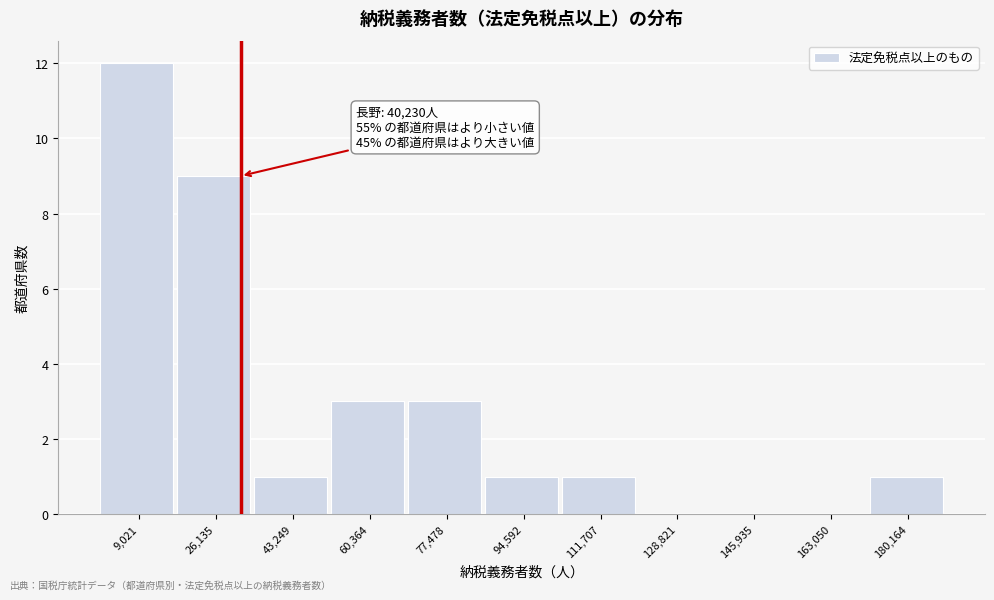

Reading right to left, list all the values displayed in this chart.

180,164=1	163,050=0	145,935=0	128,821=0	111,707=1	94,592=1	77,478=3	60,364=3	43,249=1	26,135=9	9,021=12